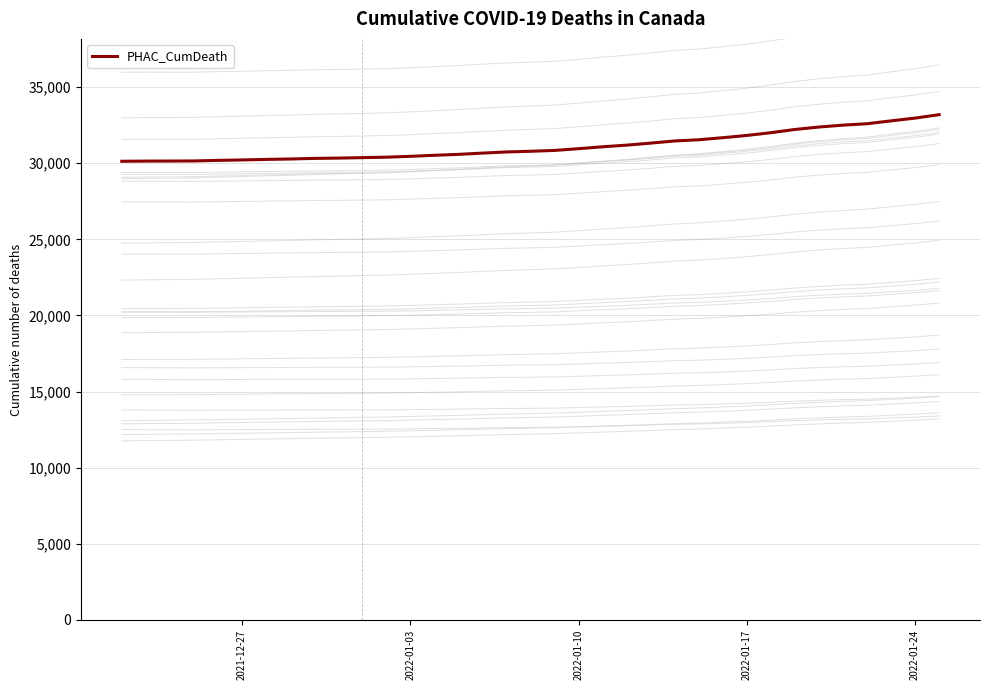

True or false: there are more than 1 points higher than both neighbors.

False